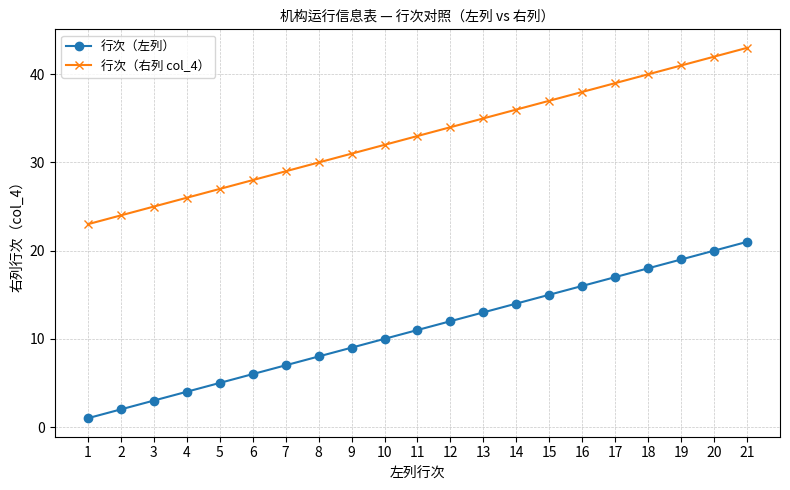

Is this an area chart (filled region under the line)?

No